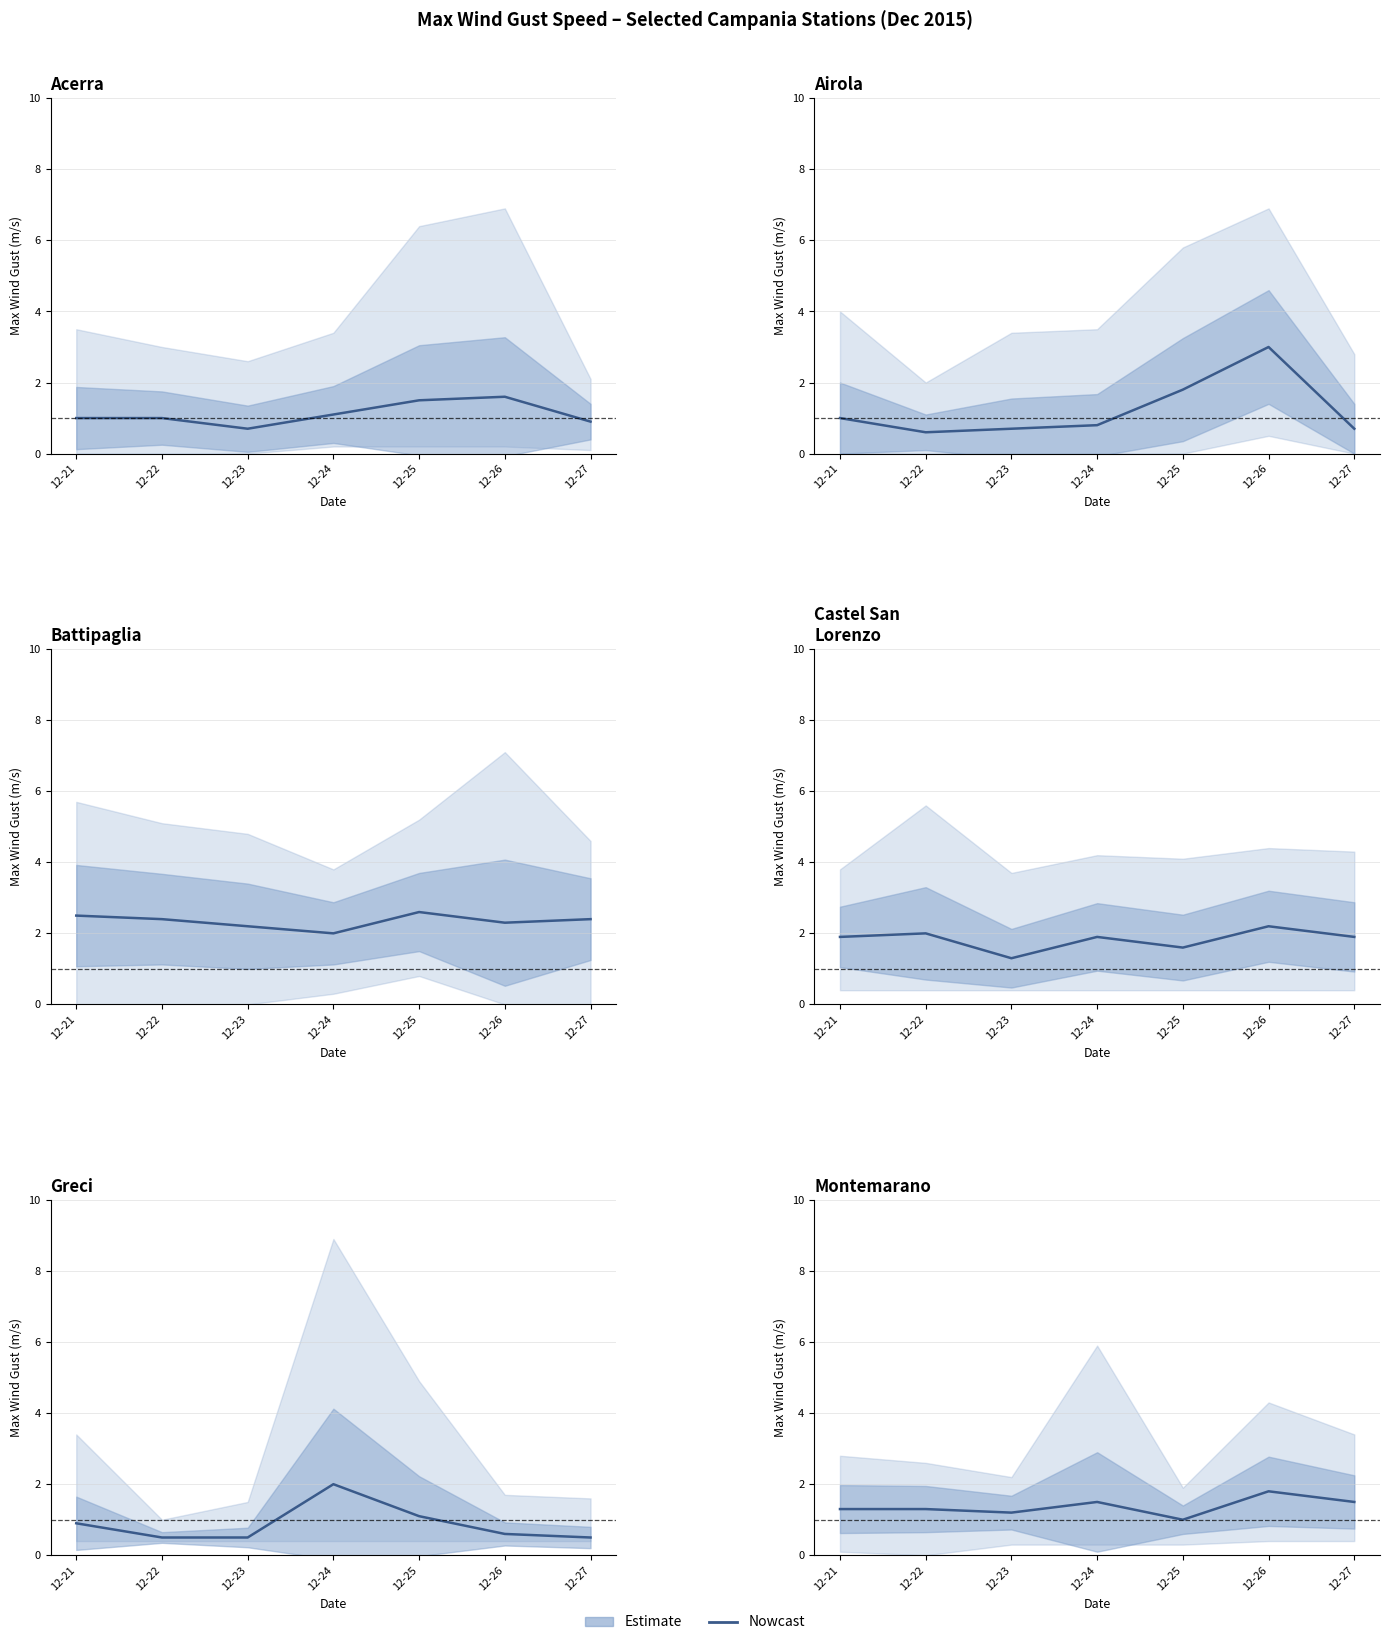

Which label corresponds to the smallest value in the chart?

12-25